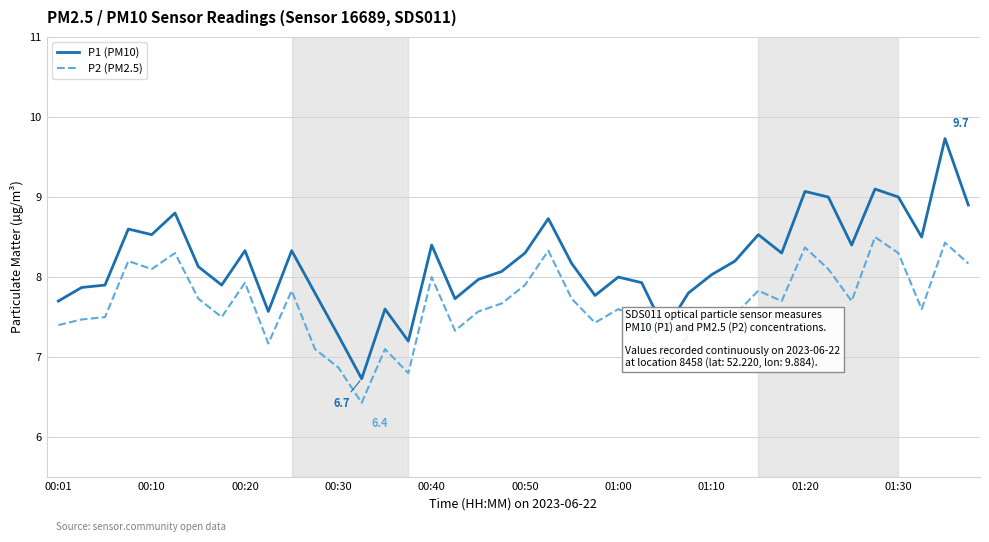

Which series has the largest range (max minus min)?

P1 (PM10)